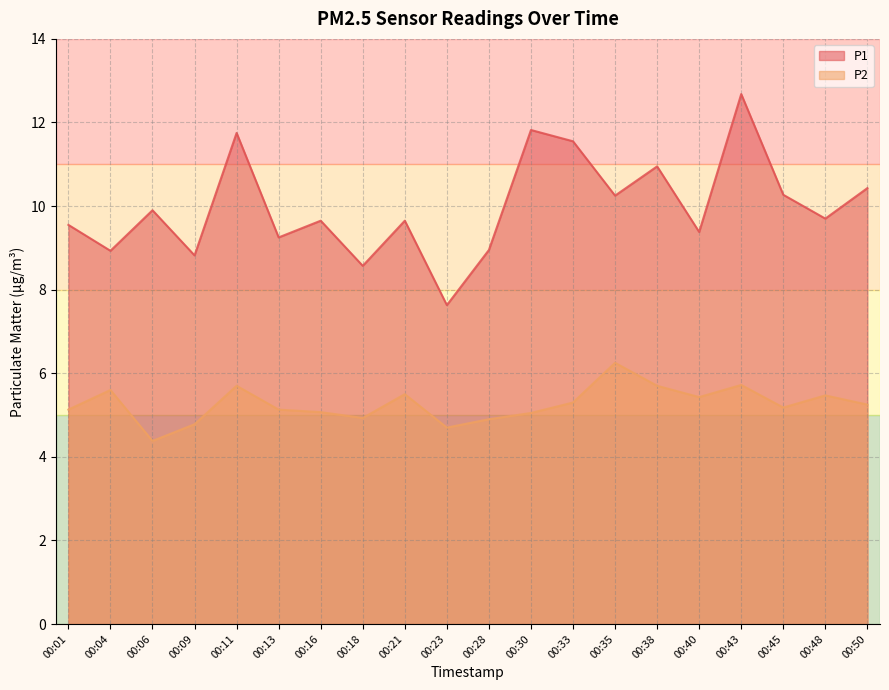

What is the difference between the P1 values at 00:50 and 00:33?

1.1